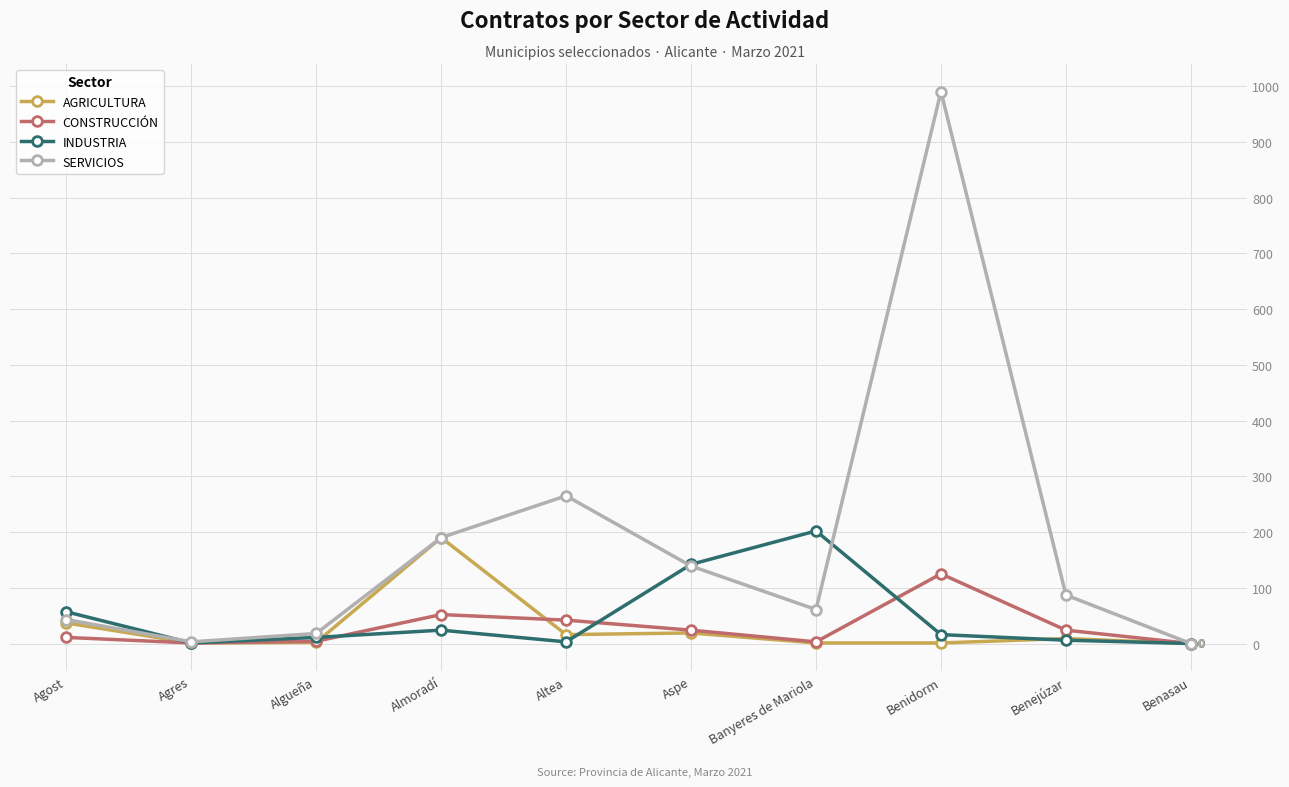

What is the label of the 7th point from the right?

Almoradí